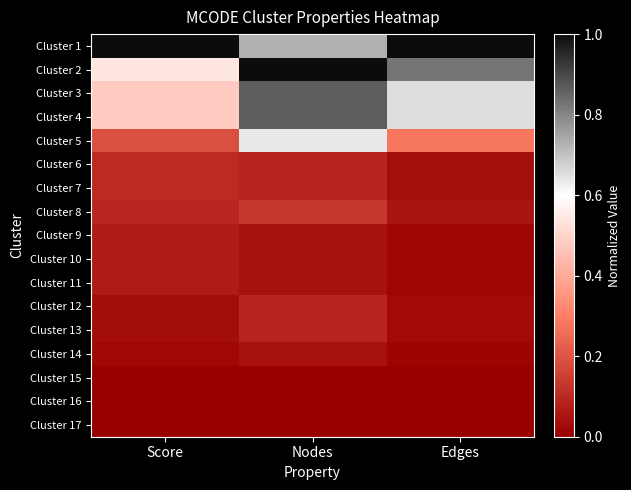

Reading left to right, transcribe all the data shown in this chart.

Cluster 1: Score=1.0	Nodes=0.7	Edges=1.0
Cluster 2: Score=0.5	Nodes=1.0	Edges=0.8
Cluster 3: Score=0.5	Nodes=0.9	Edges=0.7
Cluster 4: Score=0.5	Nodes=0.9	Edges=0.7
Cluster 5: Score=0.2	Nodes=0.6	Edges=0.3
Cluster 6: Score=0.1	Nodes=0.1	Edges=0.0
Cluster 7: Score=0.1	Nodes=0.1	Edges=0.0
Cluster 8: Score=0.1	Nodes=0.1	Edges=0.1
Cluster 9: Score=0.1	Nodes=0.0	Edges=0.0
Cluster 10: Score=0.1	Nodes=0.0	Edges=0.0
Cluster 11: Score=0.1	Nodes=0.0	Edges=0.0
Cluster 12: Score=0.0	Nodes=0.1	Edges=0.0
Cluster 13: Score=0.0	Nodes=0.1	Edges=0.0
Cluster 14: Score=0.0	Nodes=0.0	Edges=0.0
Cluster 15: Score=0.0	Nodes=0.0	Edges=0.0
Cluster 16: Score=0.0	Nodes=0.0	Edges=0.0
Cluster 17: Score=0.0	Nodes=0.0	Edges=0.0